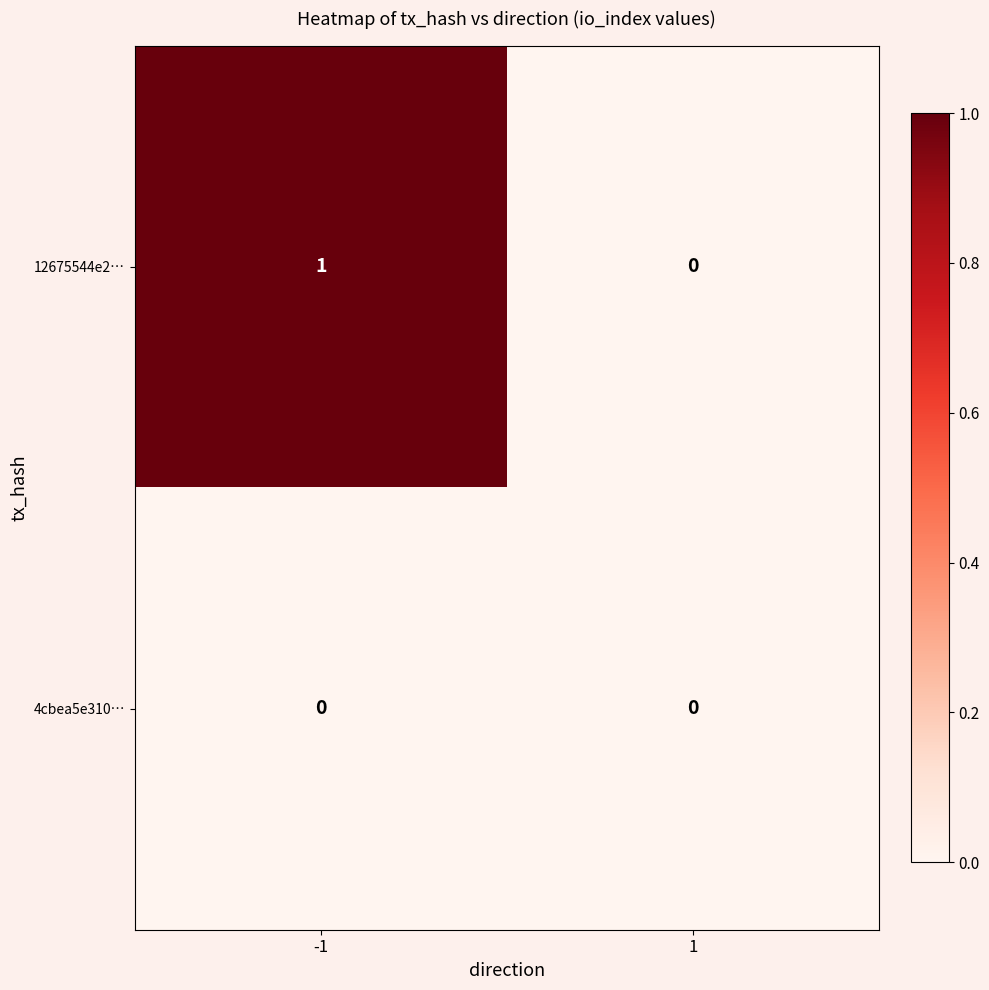

Rank the series at -1 from lowest to highest value.

4cbea5e310…, 12675544e2…